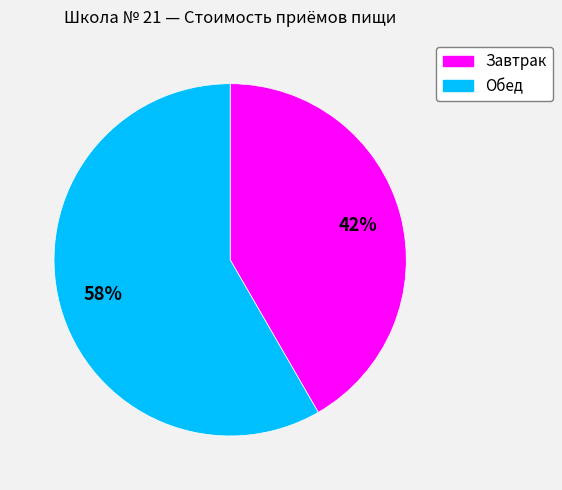

Which category has the smallest portion of the pie?

Завтрак